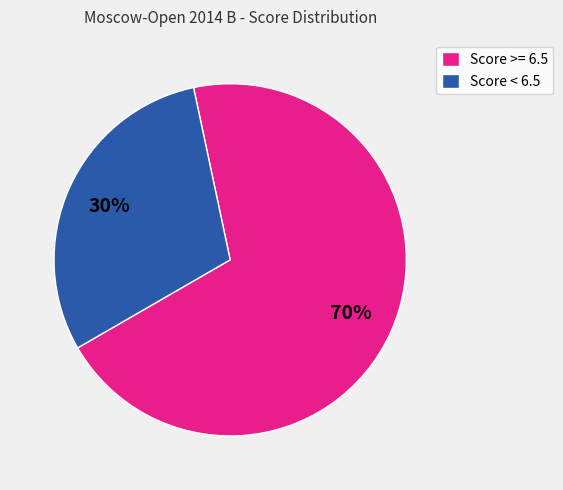

To the nearest percent, what percentage of the pie is Score >= 6.5?

70%